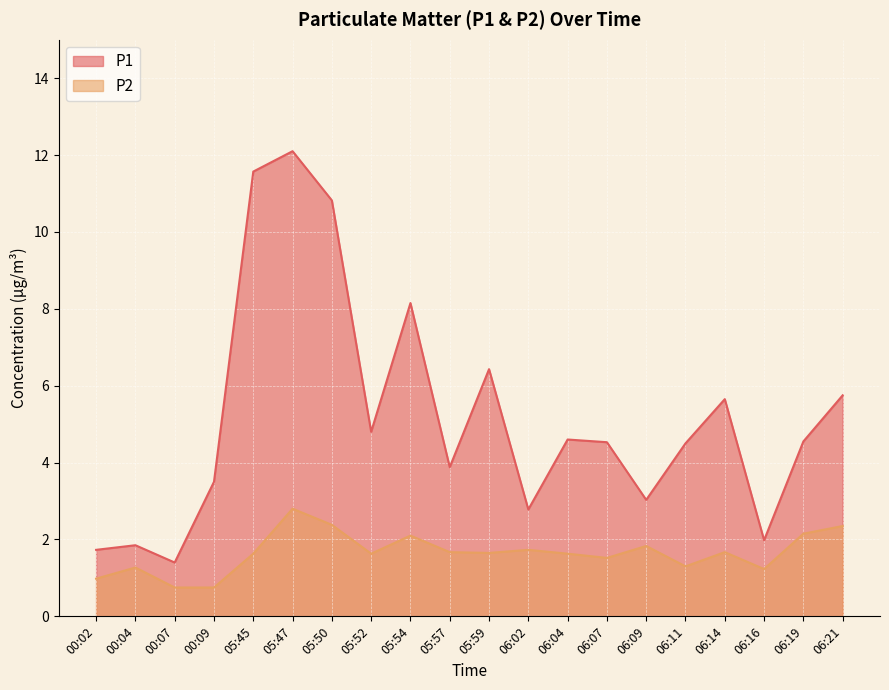

In P2, how many points are higher than both neighbors (excluding endpoints)?

6